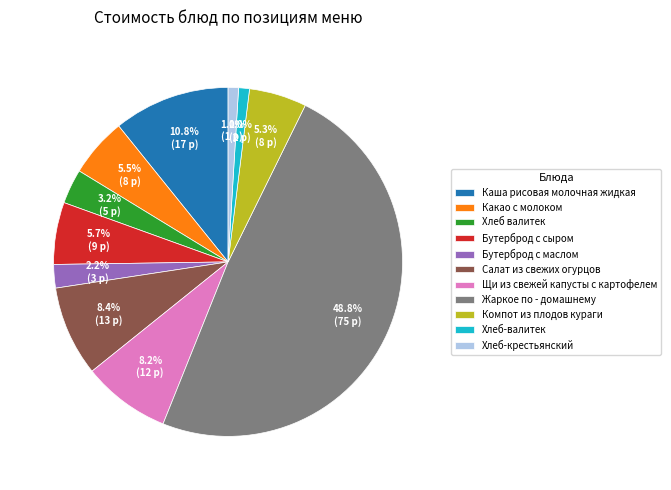

Which has a higher value, Бутерброд с сыром or Хлеб-крестьянский?

Бутерброд с сыром